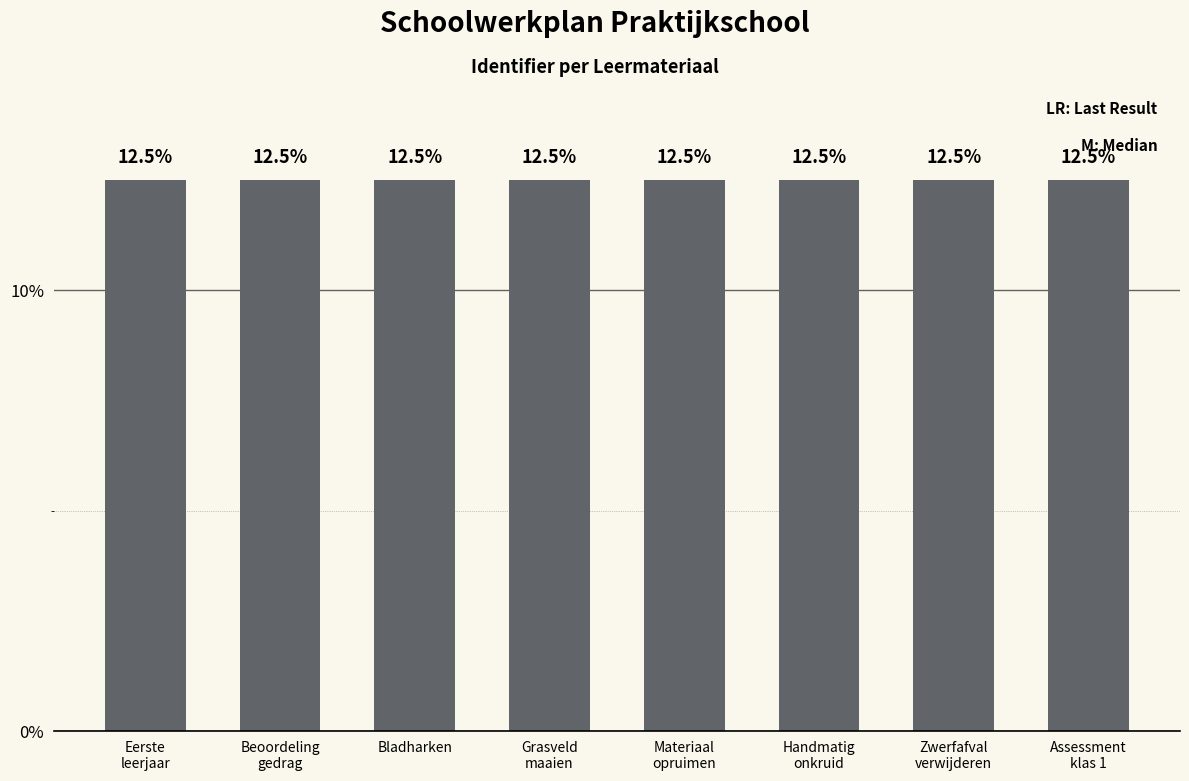

What is the value of the 2nd bar from the left?

12.5